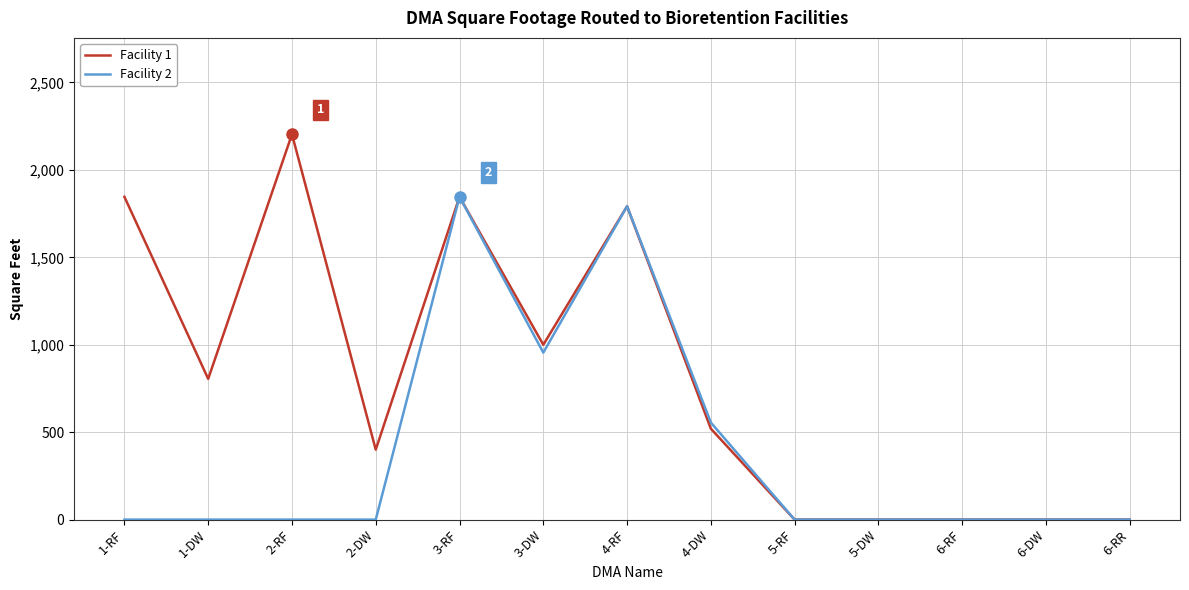

What is the difference between the maximum and minimum values in the Facility 1 series?

2204